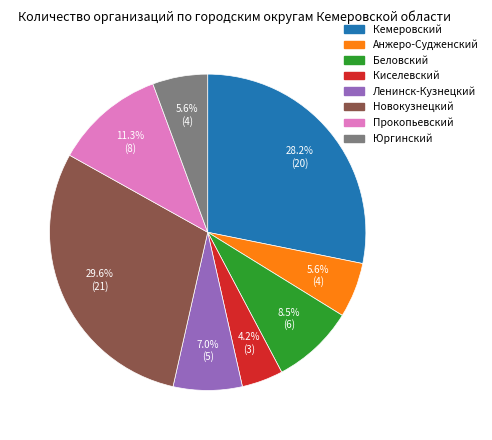

How many segments does this pie chart have?

8